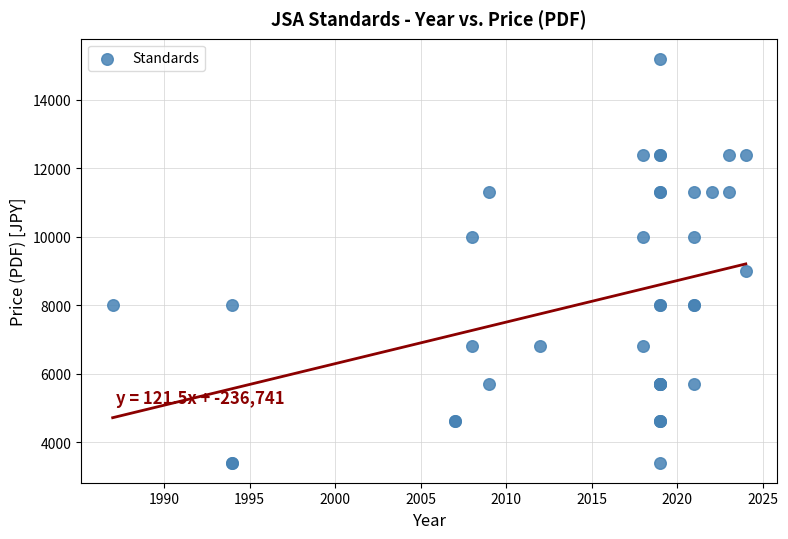

What Y value in the scatter plot is closest to 9300?

9000